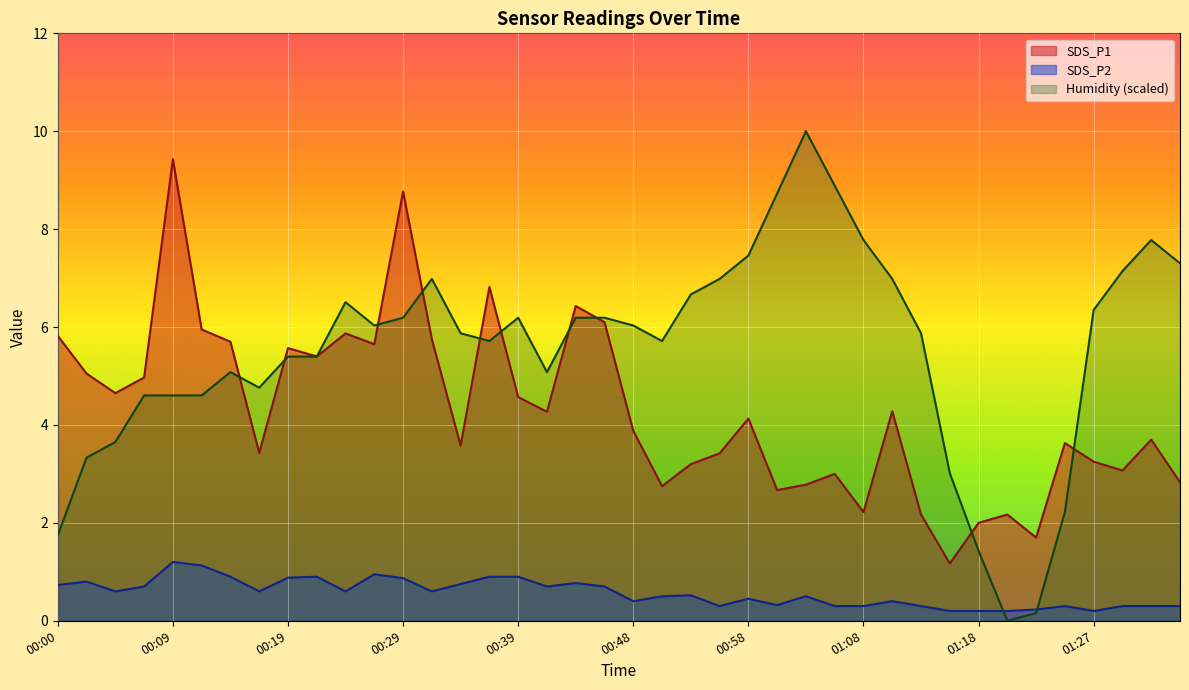

Between 00:09 and 01:35, which series saw the biggest shift?

SDS_P1